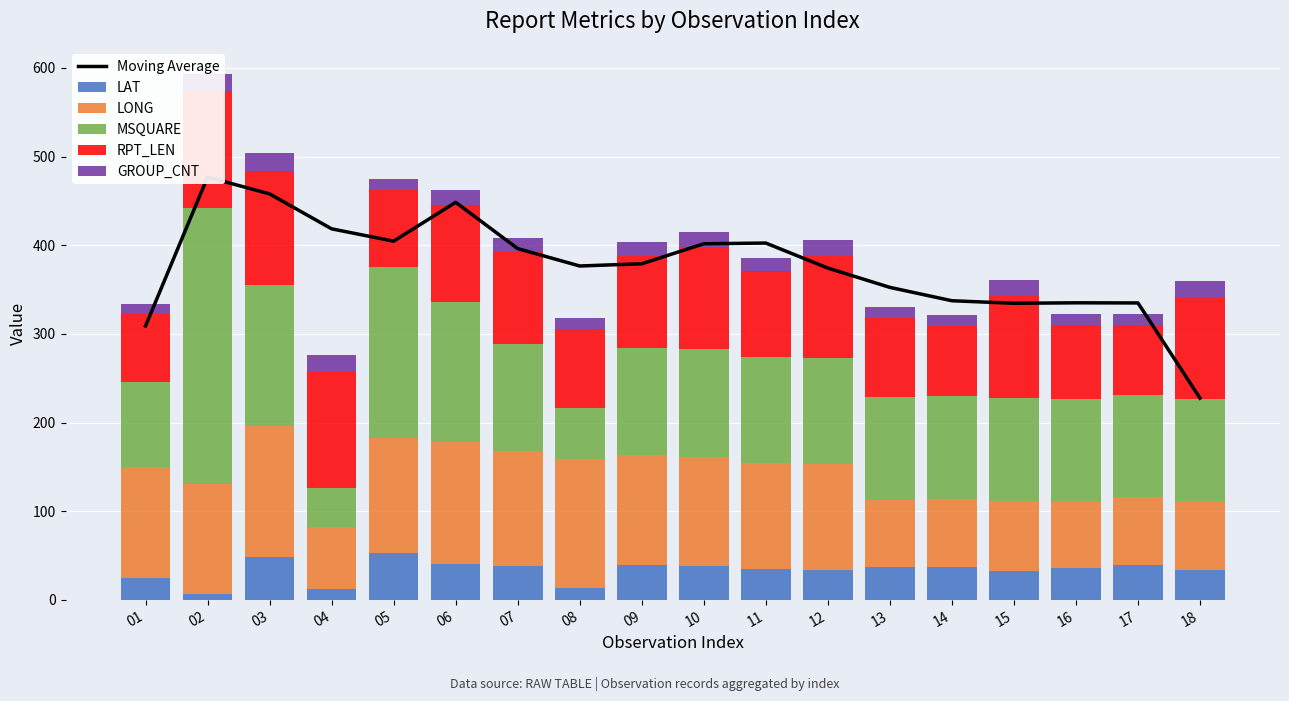

Rank the series by their maximum value, from lowest to highest.

GROUP_CNT, LAT, RPT_LEN, LONG, MSQUARE, Moving Average